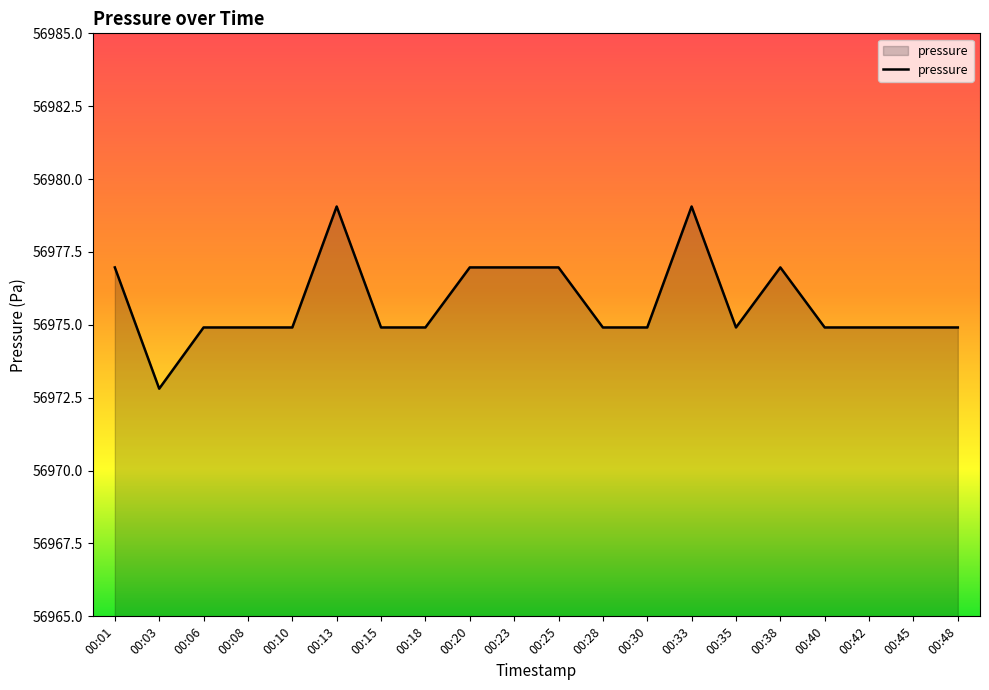

The chart shows a value of 36715.3 at 00:18. True or false?

False